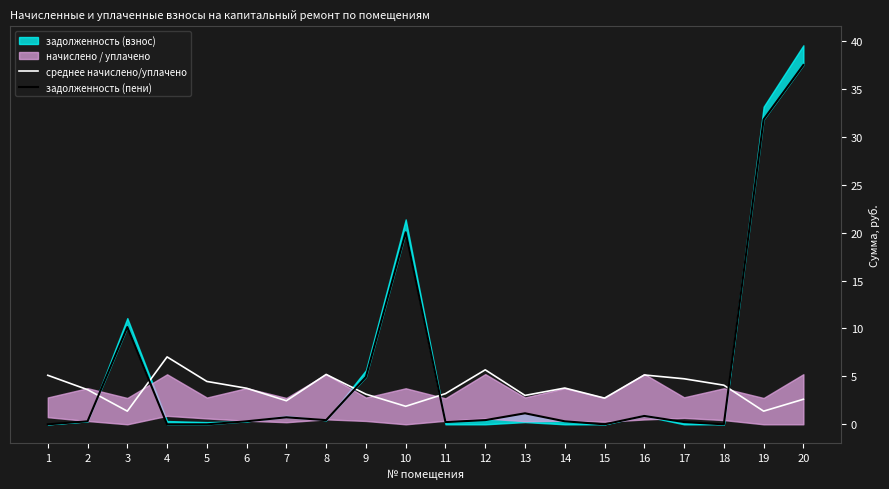

Which category has the lowest value in the задолженность (пени) series?

1